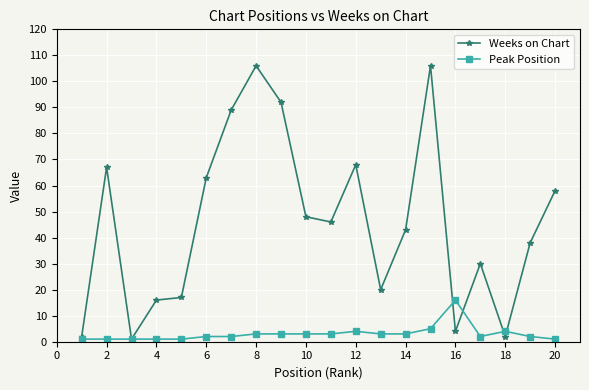

Which series has the largest range (max minus min)?

Weeks on Chart